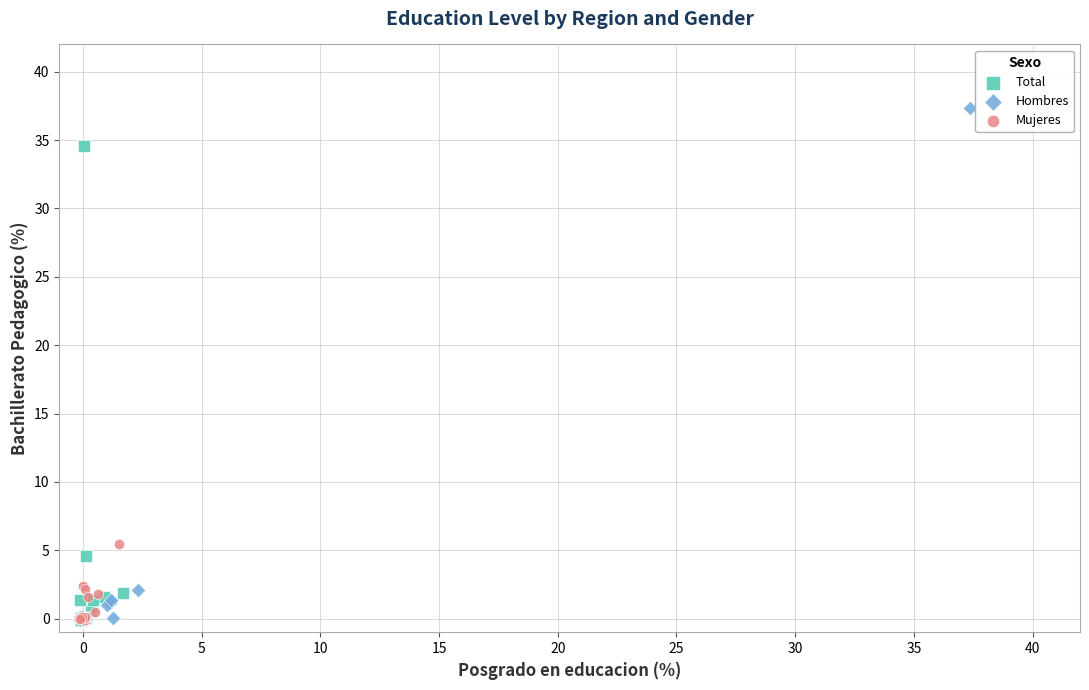

What are all the series names shown in the legend?

Total, Hombres, Mujeres